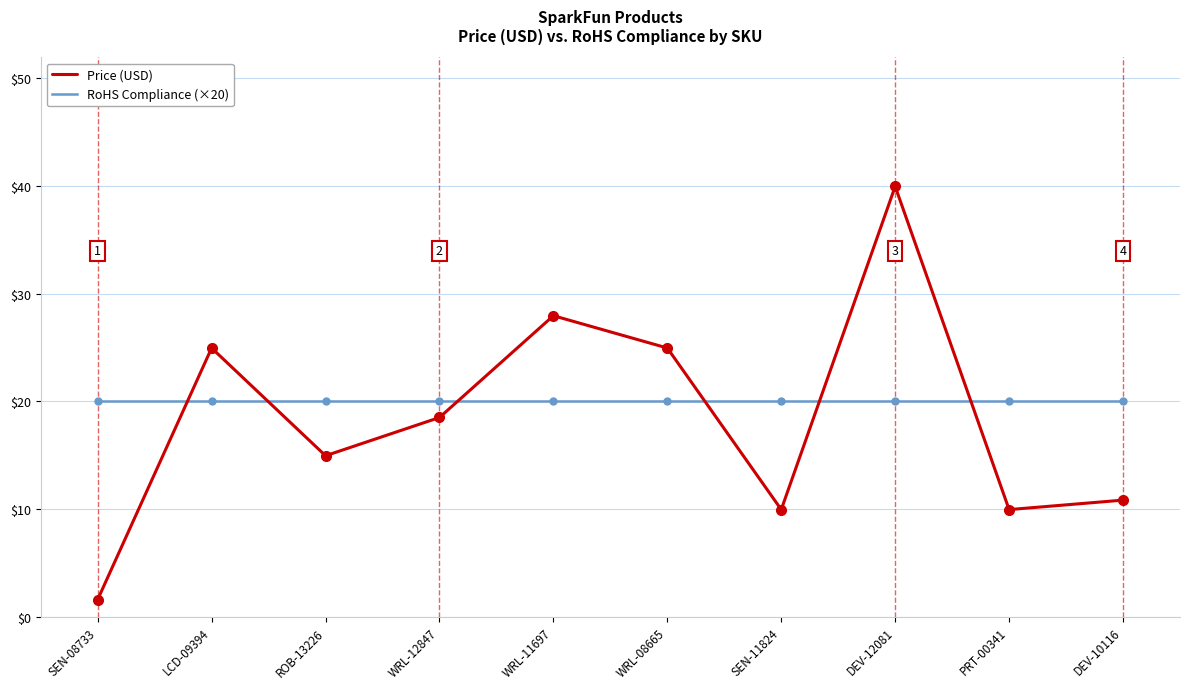

How many lines are shown in the chart?

2